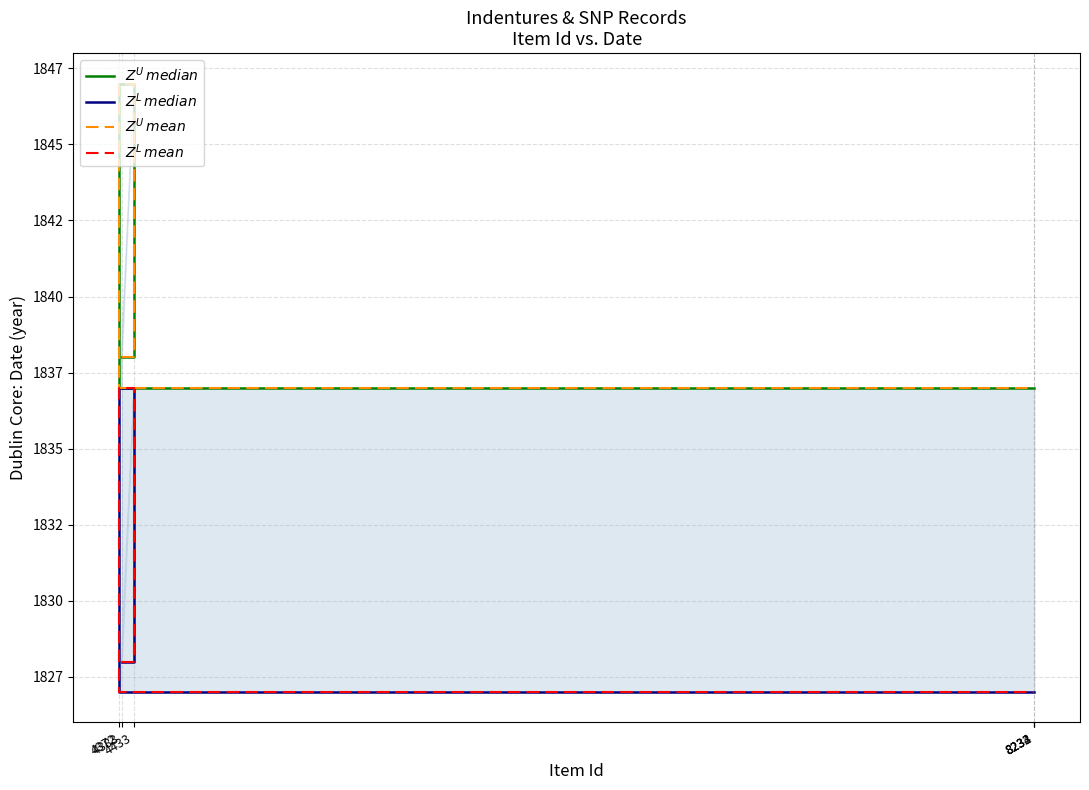

Reading left to right, transcribe all the data shown in this chart.

$Z^U\,median$: 4383=1838	4433=1847	4372=1837	8232=1837	8233=1837	8234=1837
$Z^L\,median$: 4383=1828	4433=1837	4372=1827	8232=1827	8233=1827	8234=1827
$Z^U\,mean$: 4383=1838	4433=1847	4372=1837	8232=1837	8233=1837	8234=1837
$Z^L\,mean$: 4383=1828	4433=1837	4372=1827	8232=1827	8233=1827	8234=1827